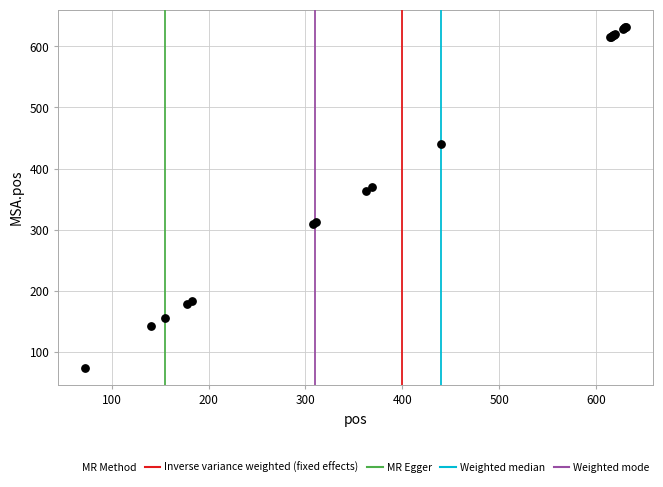

What Y value in the scatter plot is closest to 353?

363